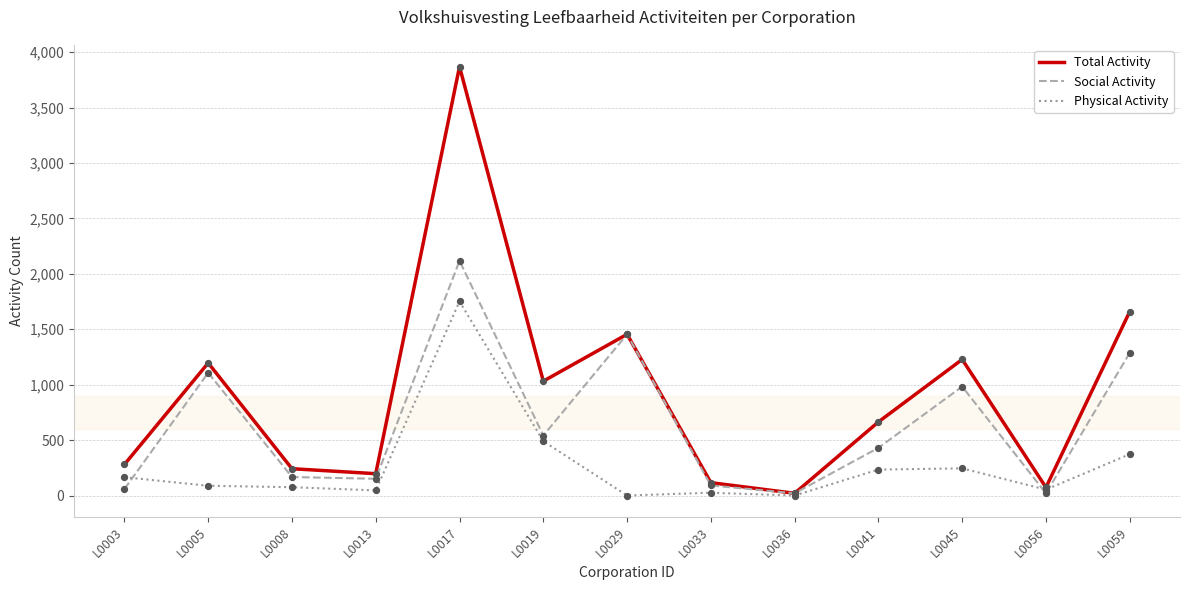

What is the total value across all series at L0036?

40